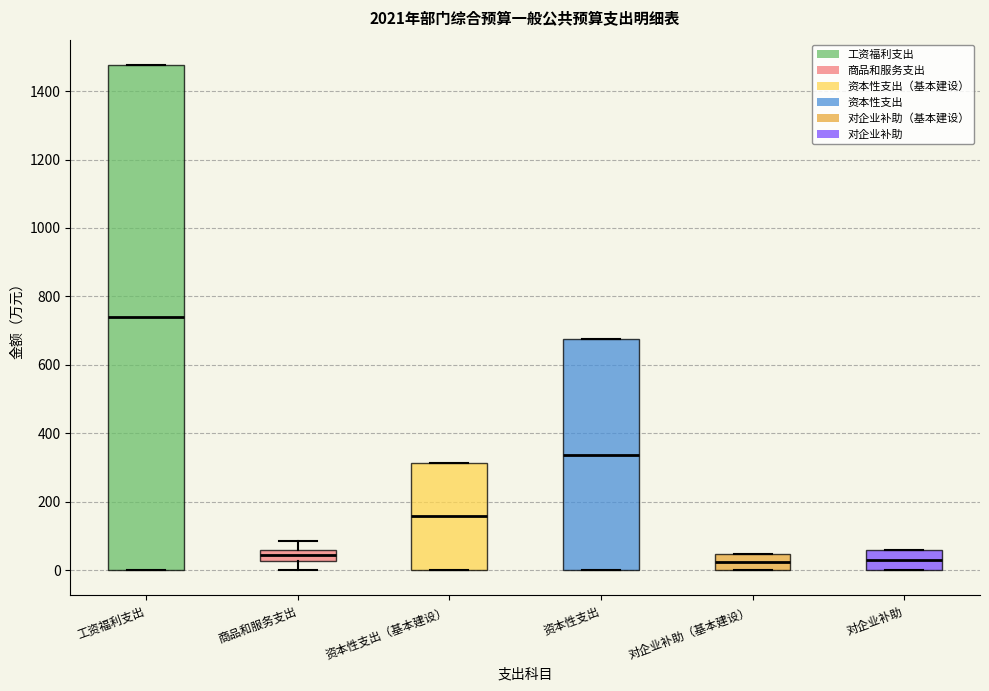

Comparing the boxes themselves (not the whiskers), which one is the tallest?

工资福利支出